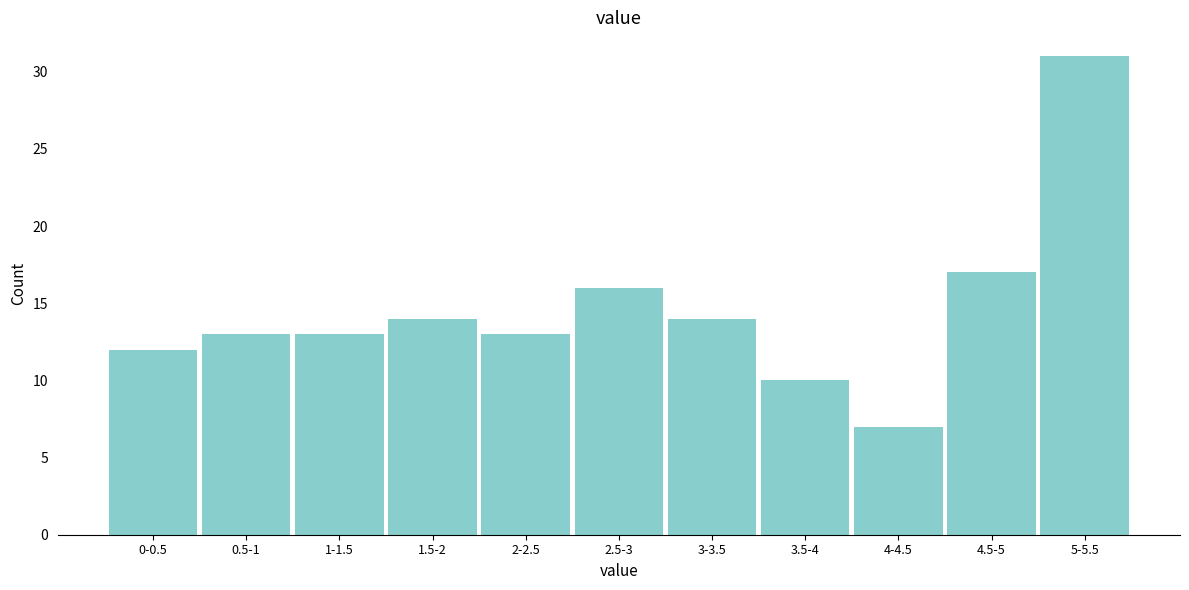

Reading left to right, extract all data points from this chart.

0-0.5=12	0.5-1=13	1-1.5=13	1.5-2=14	2-2.5=13	2.5-3=16	3-3.5=14	3.5-4=10	4-4.5=7	4.5-5=17	5-5.5=31